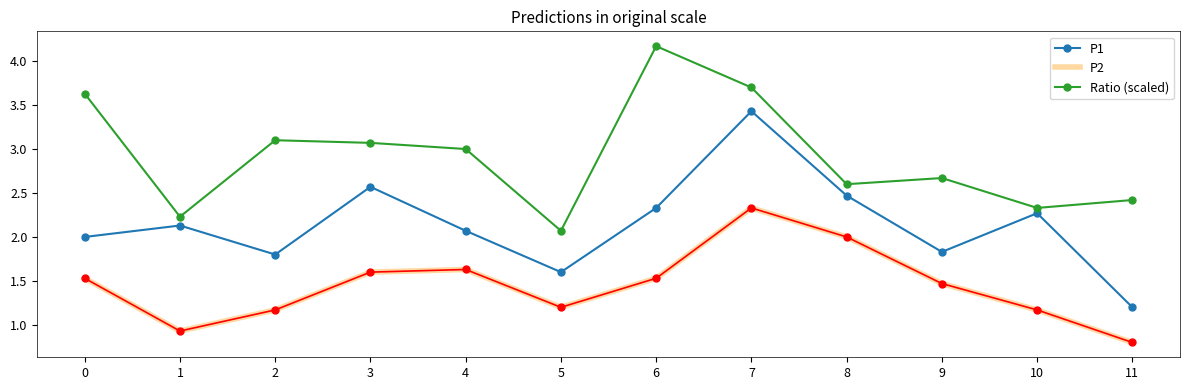

What is the difference between the maximum and minimum values in the Ratio (scaled) series?

2.1